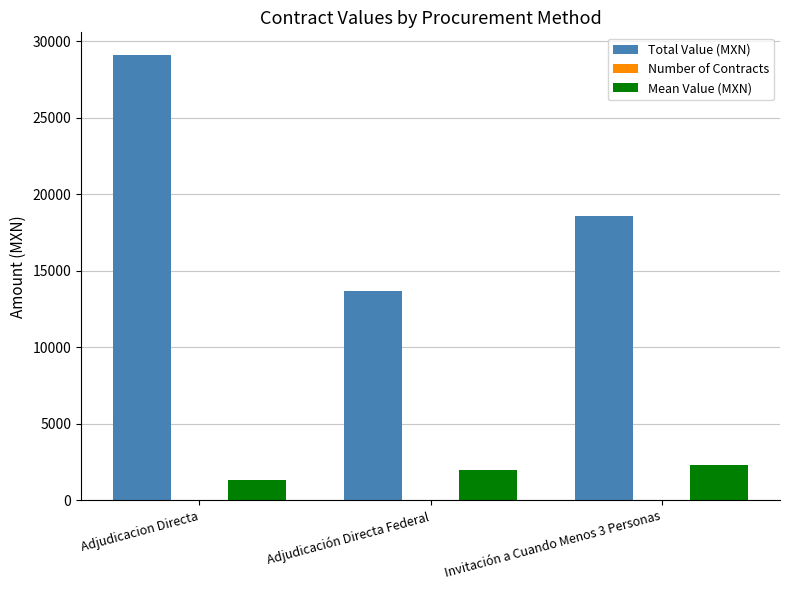

Which label corresponds to the largest value in the chart?

Adjudicacion Directa